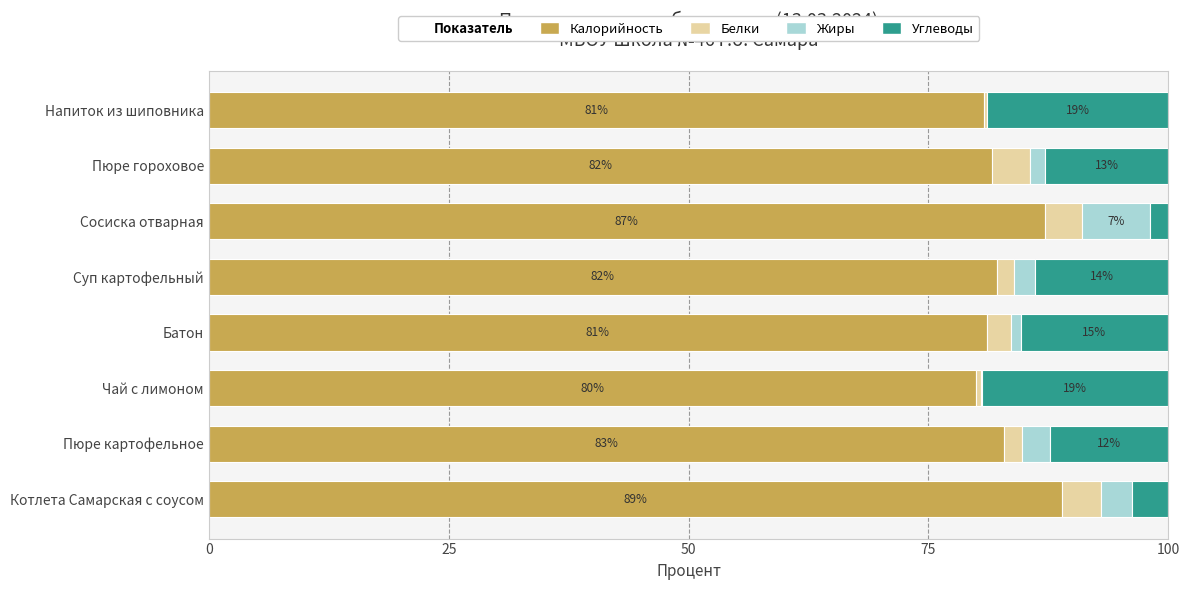

Is it true that Калорийность equals 107.7 at Пюре гороховое?

False